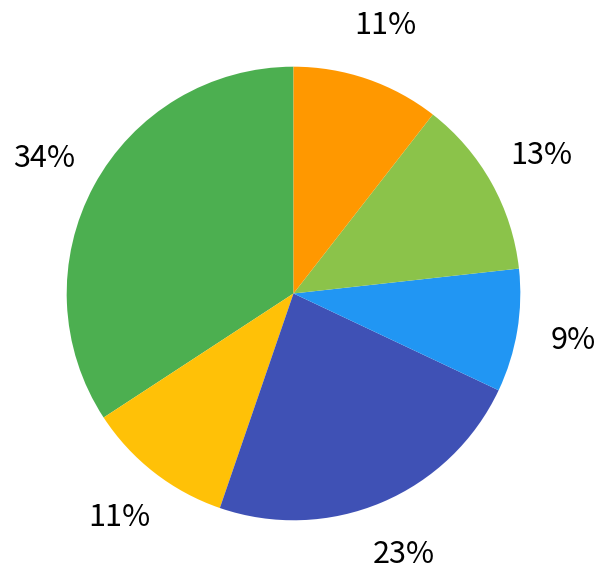

To the nearest percent, what is the average slice percentage?

17%